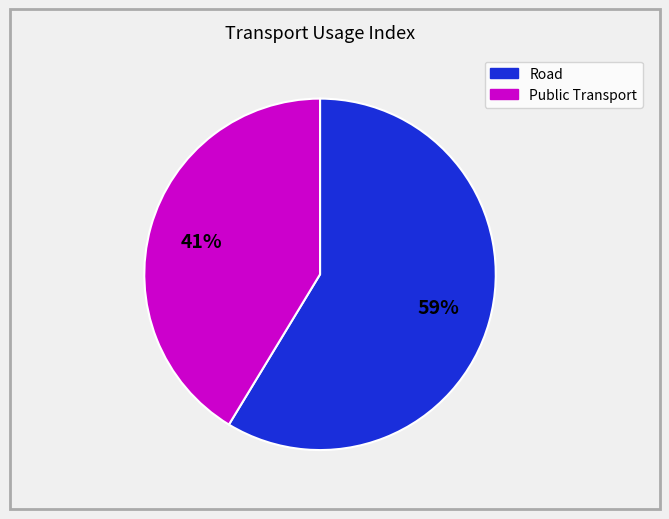

To the nearest percent, what is the average slice percentage?

50%